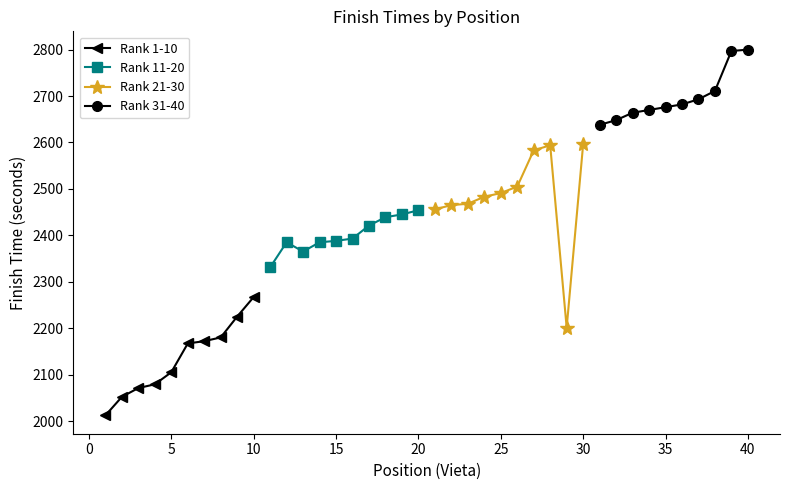

True or false: Rank 11-20 has more than 0 points higher than both neighbors.

True